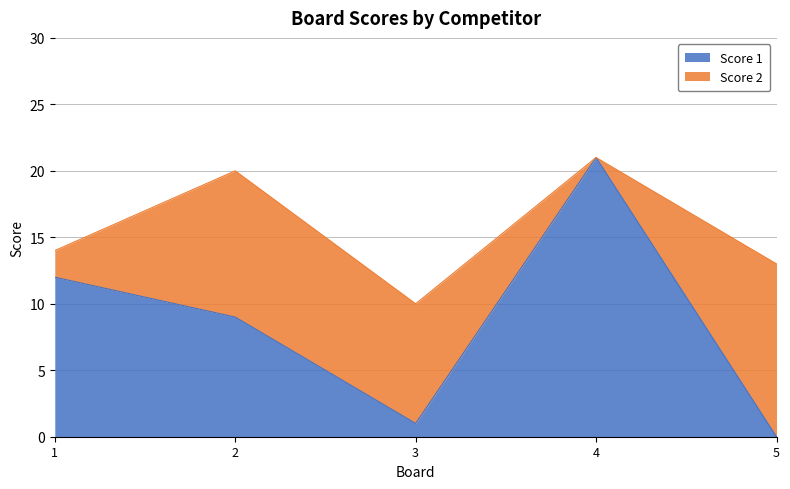

What is the difference between the maximum and minimum values?

21